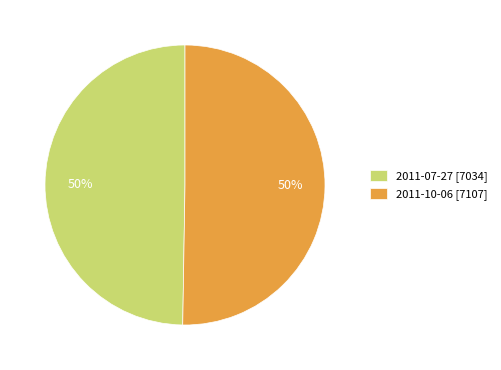

How many segments does this pie chart have?

2